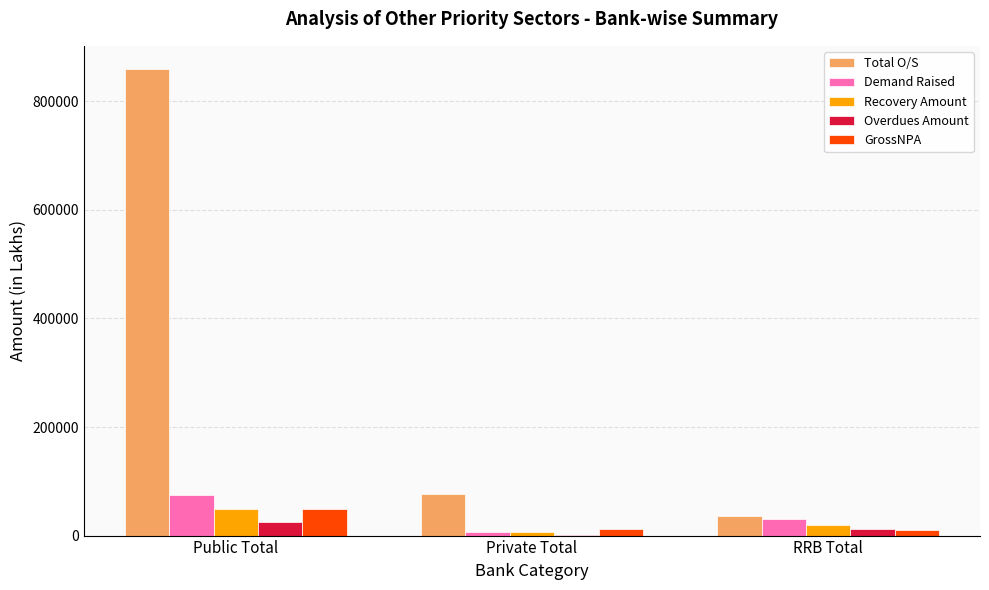

Which category has the highest value in the Recovery Amount series?

Public Total